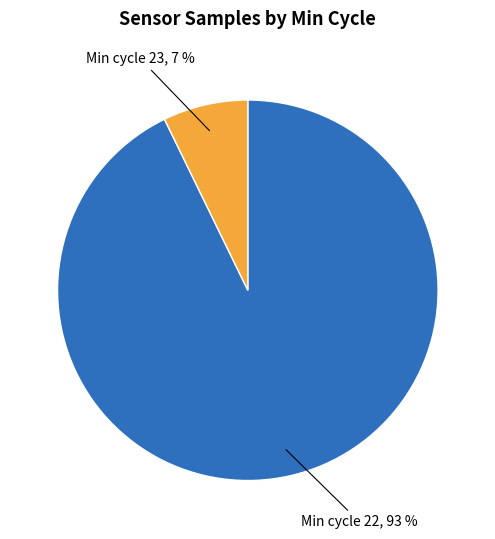

To the nearest percent, what is the average slice percentage?

50%